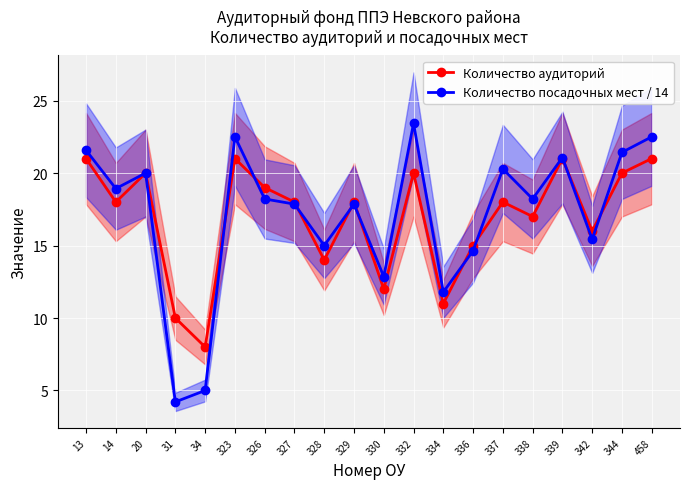

What is the average value of the Количество аудиторий series?

16.9